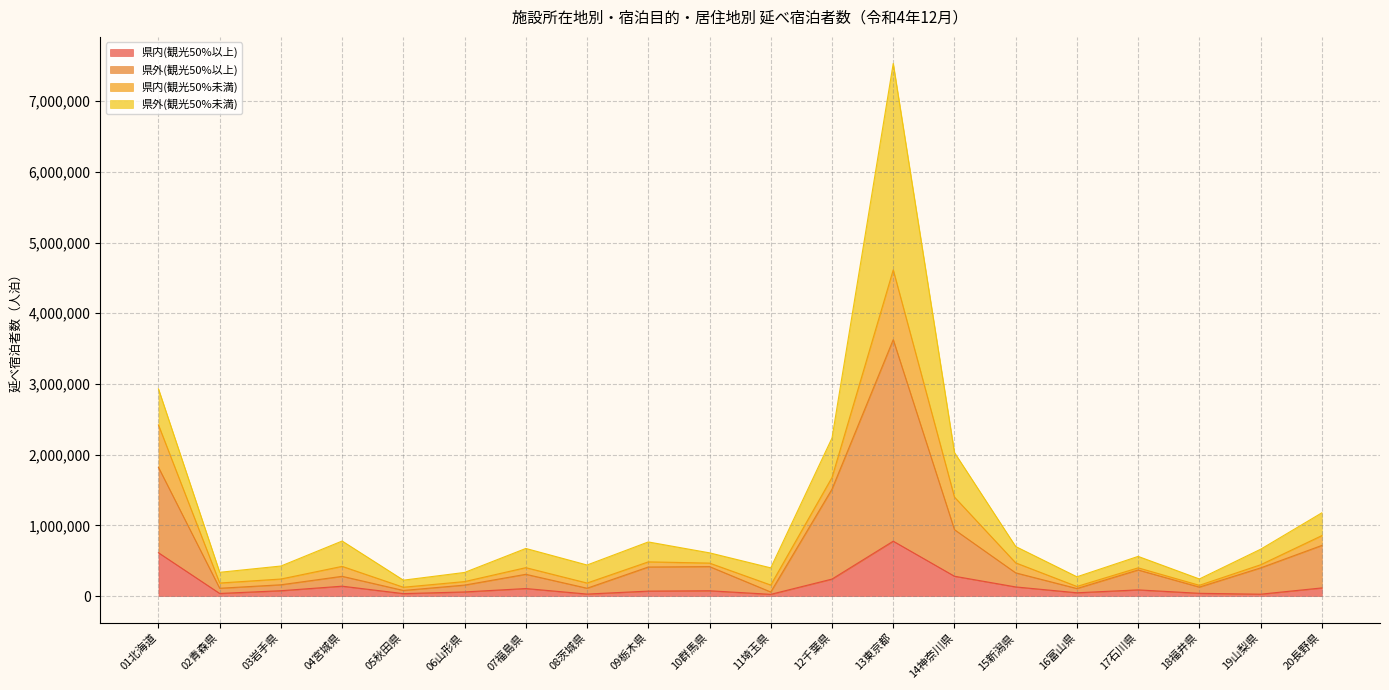

How many lines are shown in the chart?

4